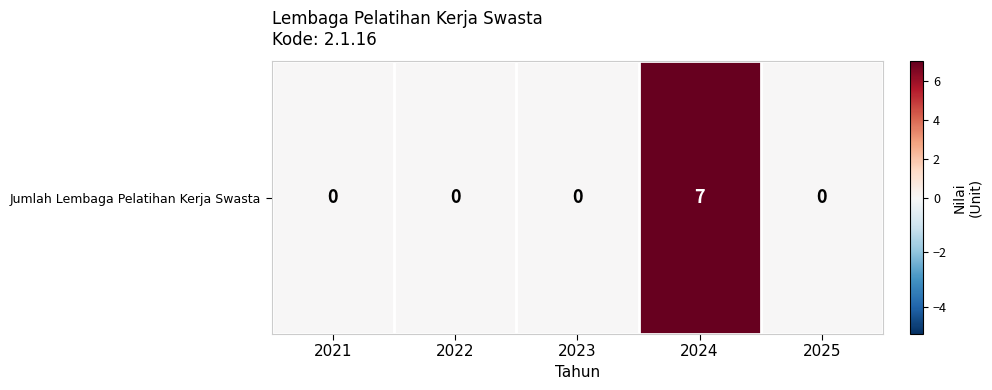

List the labels in order of value, smallest first.

2021, 2022, 2023, 2025, 2024